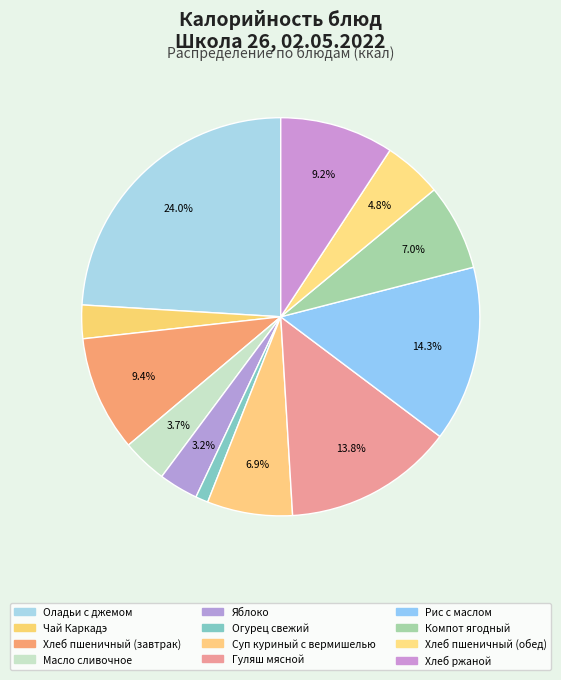

How many segments does this pie chart have?

12